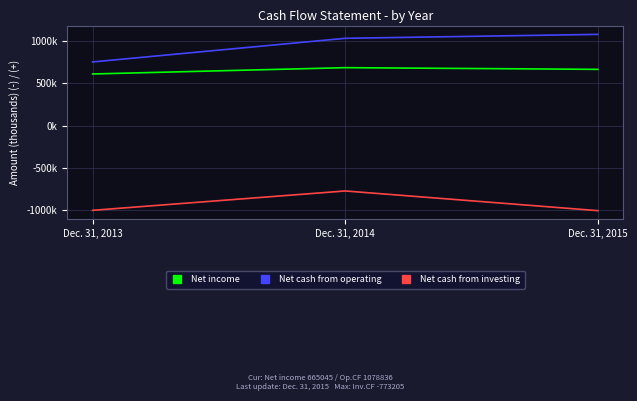

At which category does the chart reach its minimum across all series?

Dec. 31, 2015